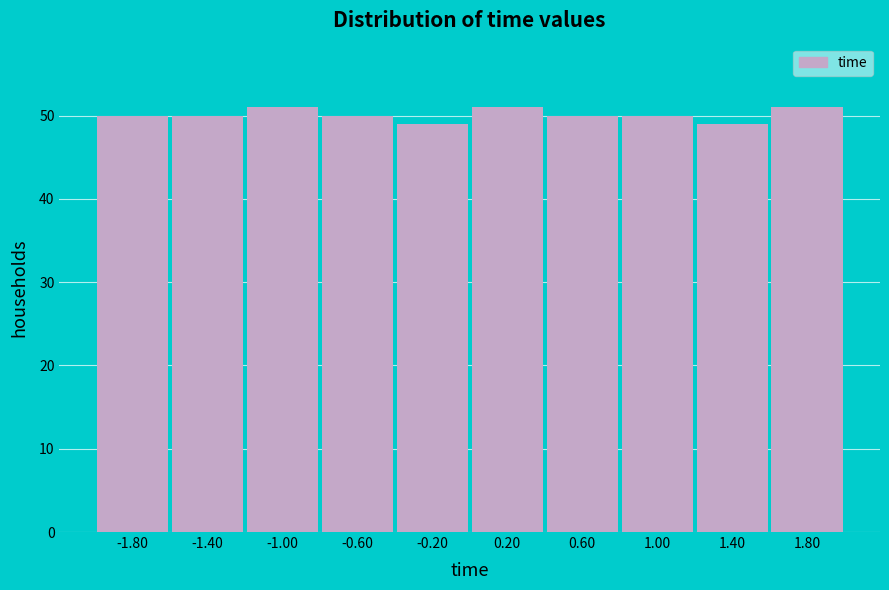

Reading left to right, list every bar in this chart as the range it spans on the x-axis followed by its height. The values are not printed on the chart, so give them approximately, as read against the axis.

-2.0 to -1.6: 50
-1.6 to -1.2: 50
-1.2 to -0.8: 51
-0.8 to -0.4: 50
-0.4 to 0.0: 49
0.0 to 0.4: 51
0.4 to 0.8: 50
0.8 to 1.2: 50
1.2 to 1.6: 49
1.6 to 2.0: 51